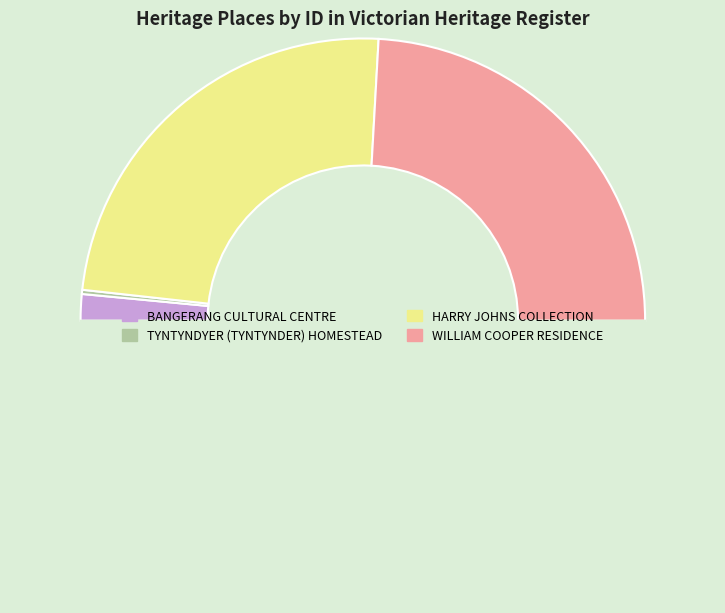

Count the number of slices in the pie.

4